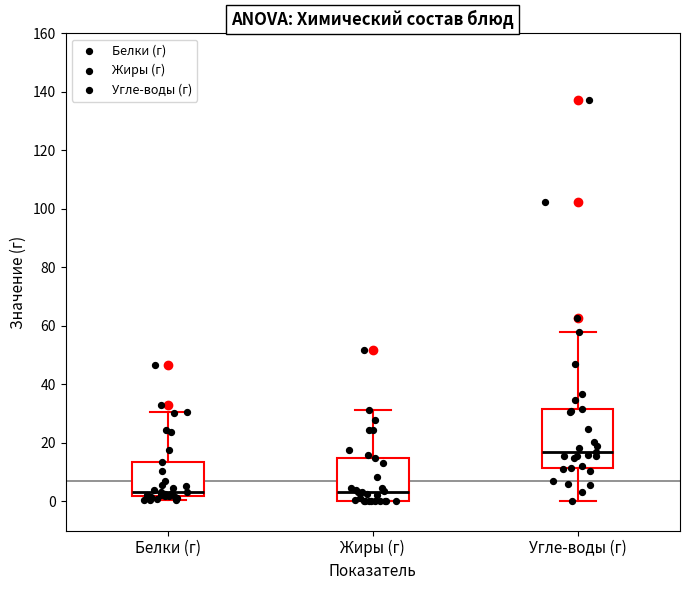

Where is the lower edge of the box for Жиры (г) on the y-axis? The values are not printed on the chart, so give them approximately, as read against the axis.

0